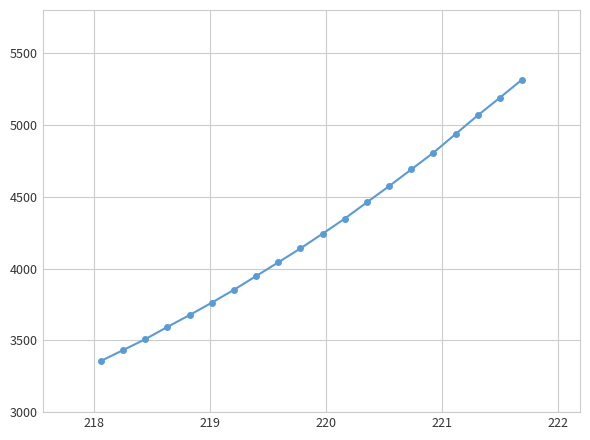

What is the difference between the second highest and second lowest values?

1757.5